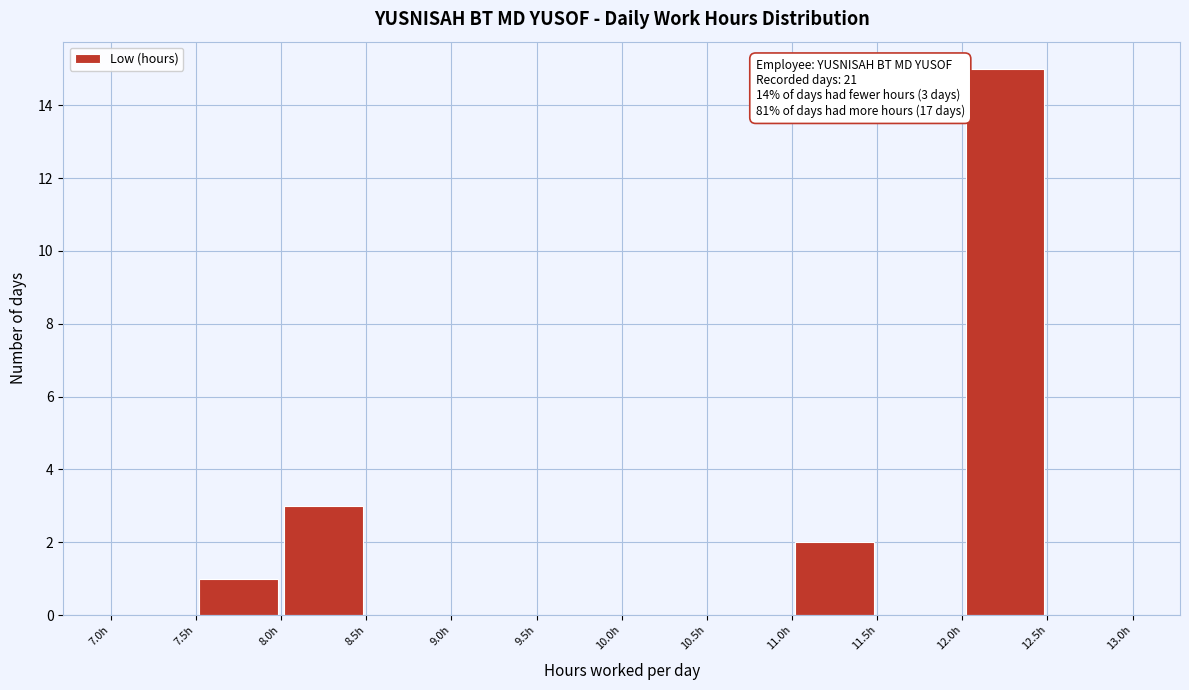

Over which range of the x-axis is the bar tallest?

12.0 to 12.5